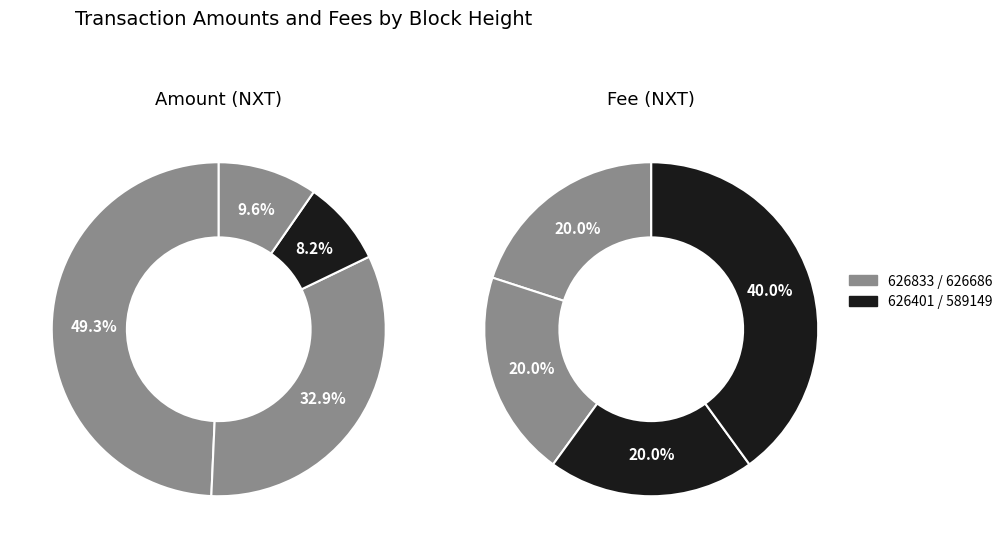

How many slices are in this pie chart?

4